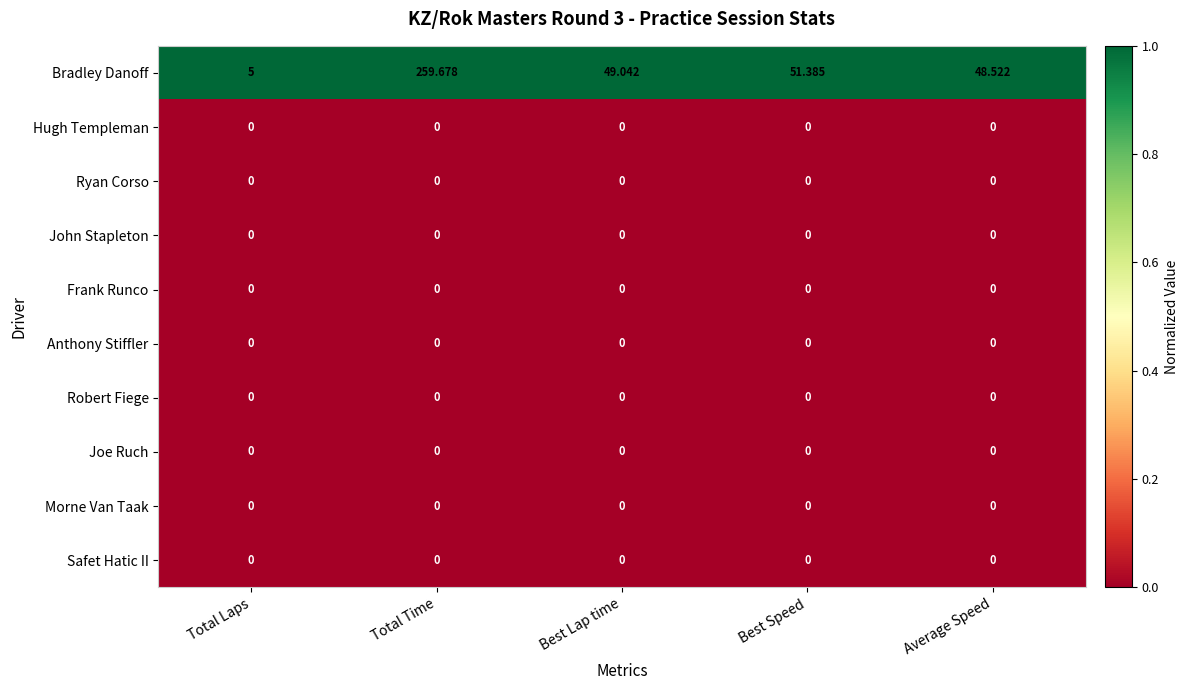

At which category is the sum across all series the highest?

Total Time